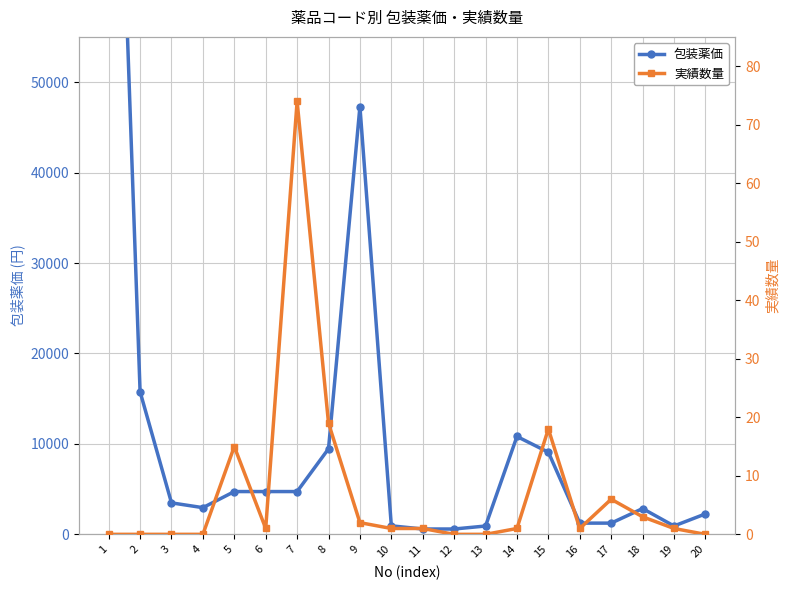

What are all the series names shown in the legend?

包装薬価, 実績数量